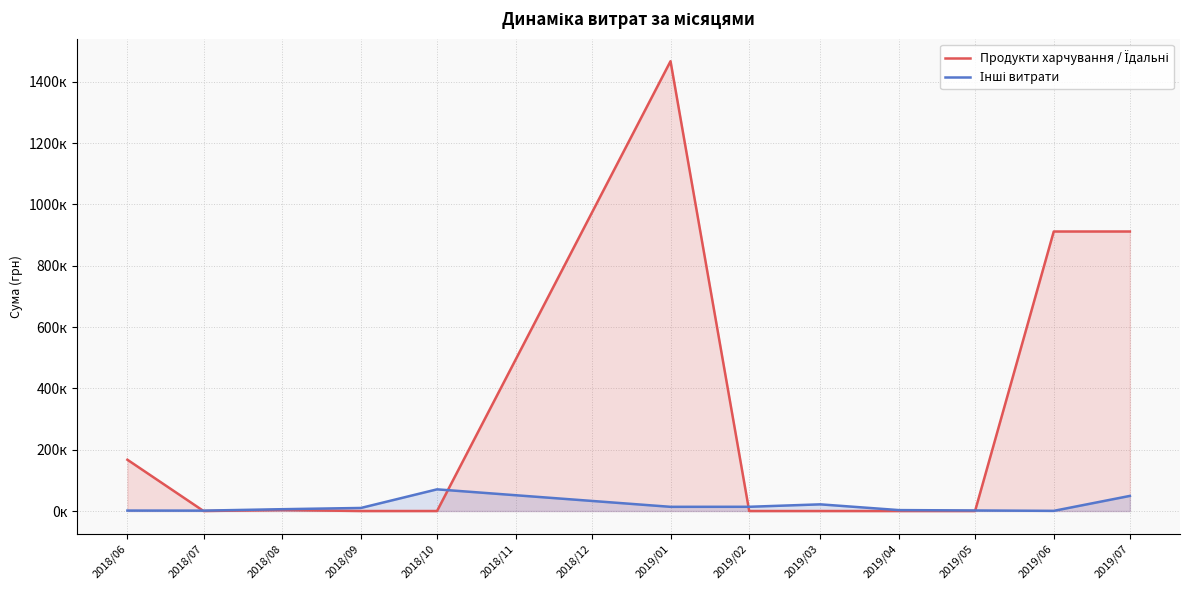

The Продукти харчування / Їдальні series shows 535779.2 at 2018/09. True or false?

False